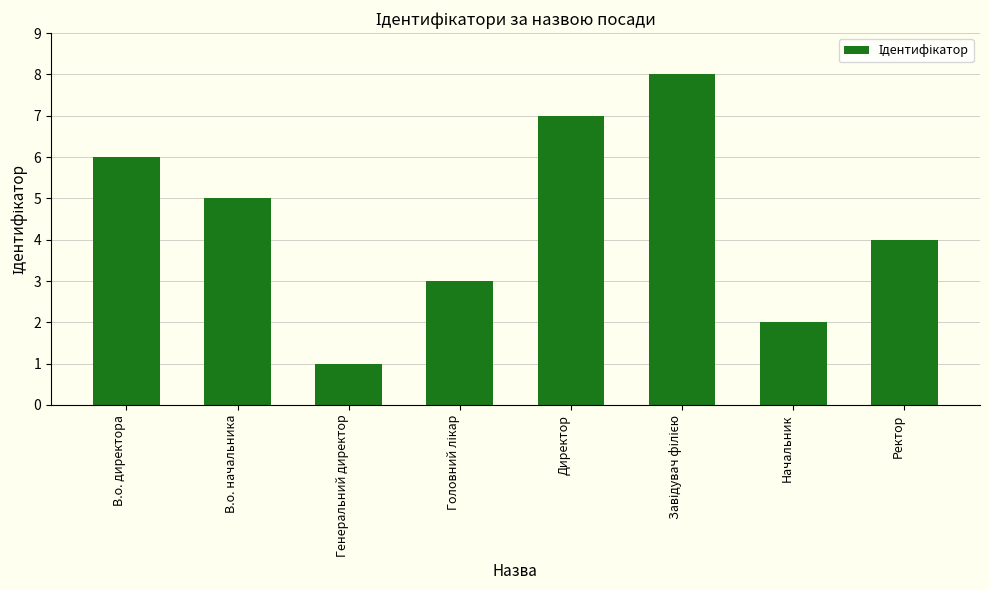

Reading right to left, list all the values displayed in this chart.

4	2	8	7	3	1	5	6